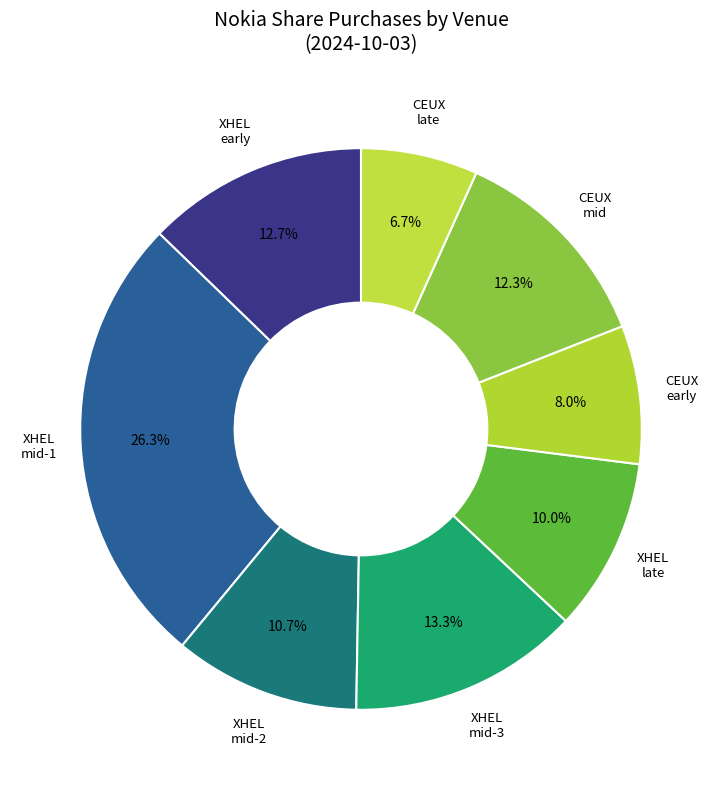

How many segments does this pie chart have?

8